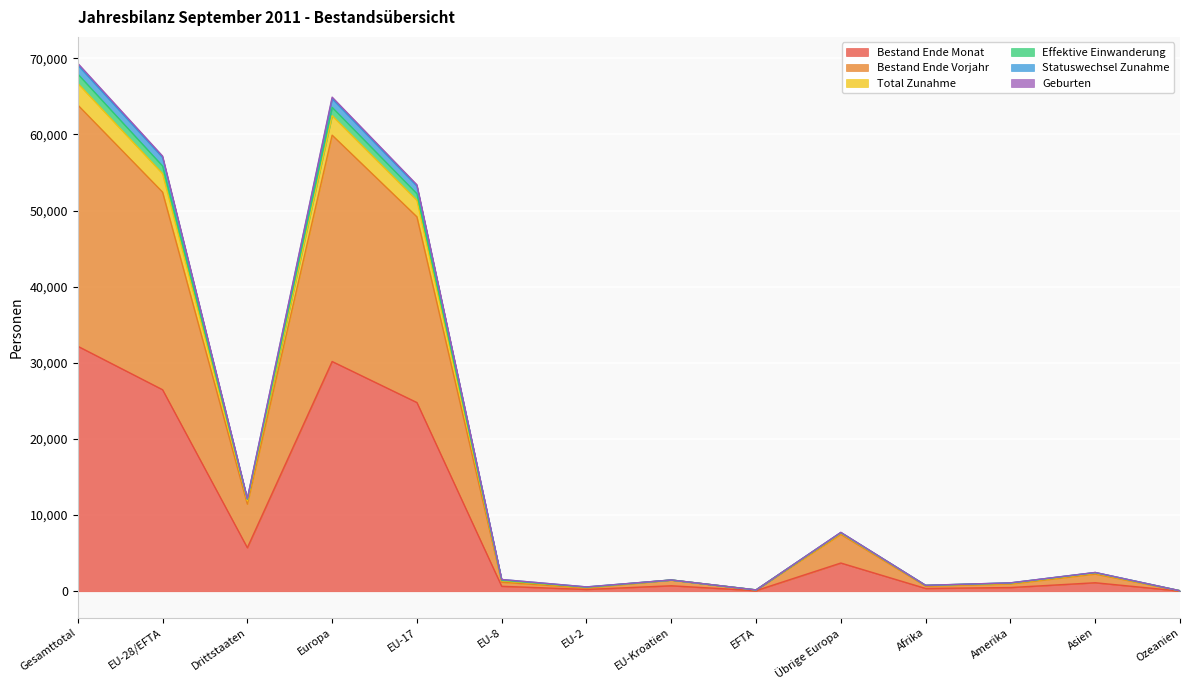

True or false: Bestand Ende Vorjahr and Statuswechsel Zunahme cross at least once.

False